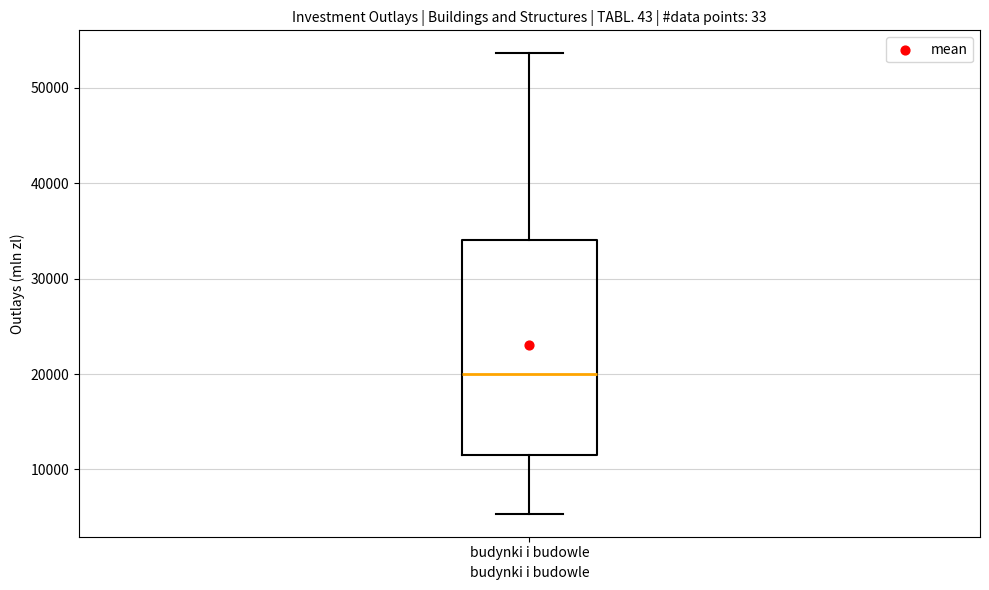

Read this box plot against the y-axis: the position of the median line, the range covered by the box, and the ends of both whiskers. The values are not printed on the chart, so give them approximately, as read against the axis.

median 20000, box 12000 to 34000, whiskers 5000 to 54000